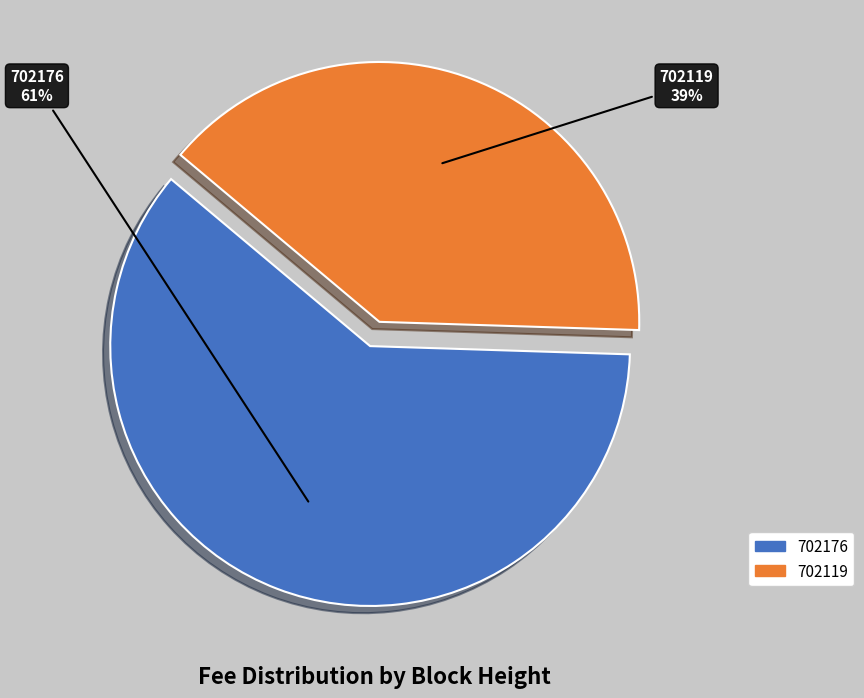

Does any single category account for the majority?

Yes